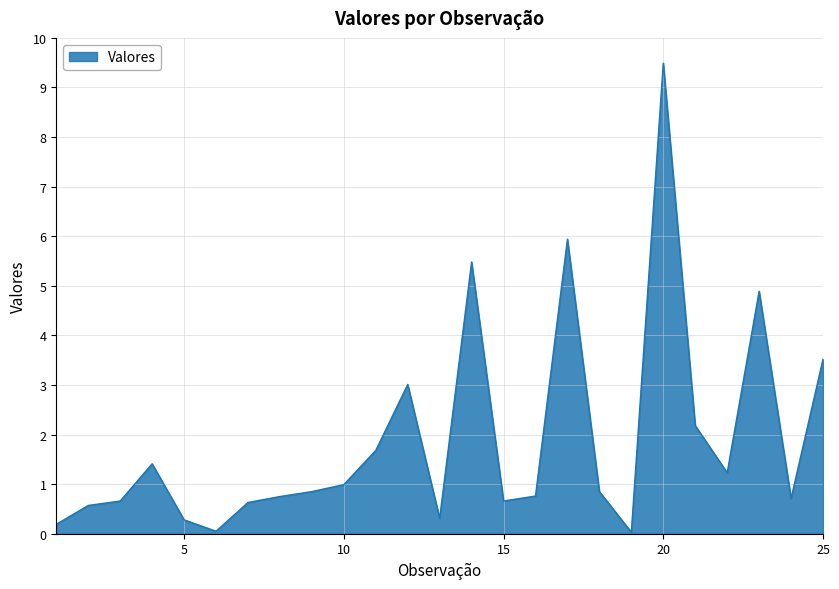

What is the greatest value displayed?

9.5